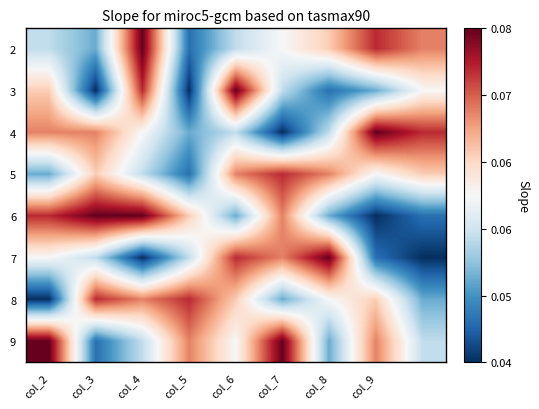

How many data points does each series have?

9